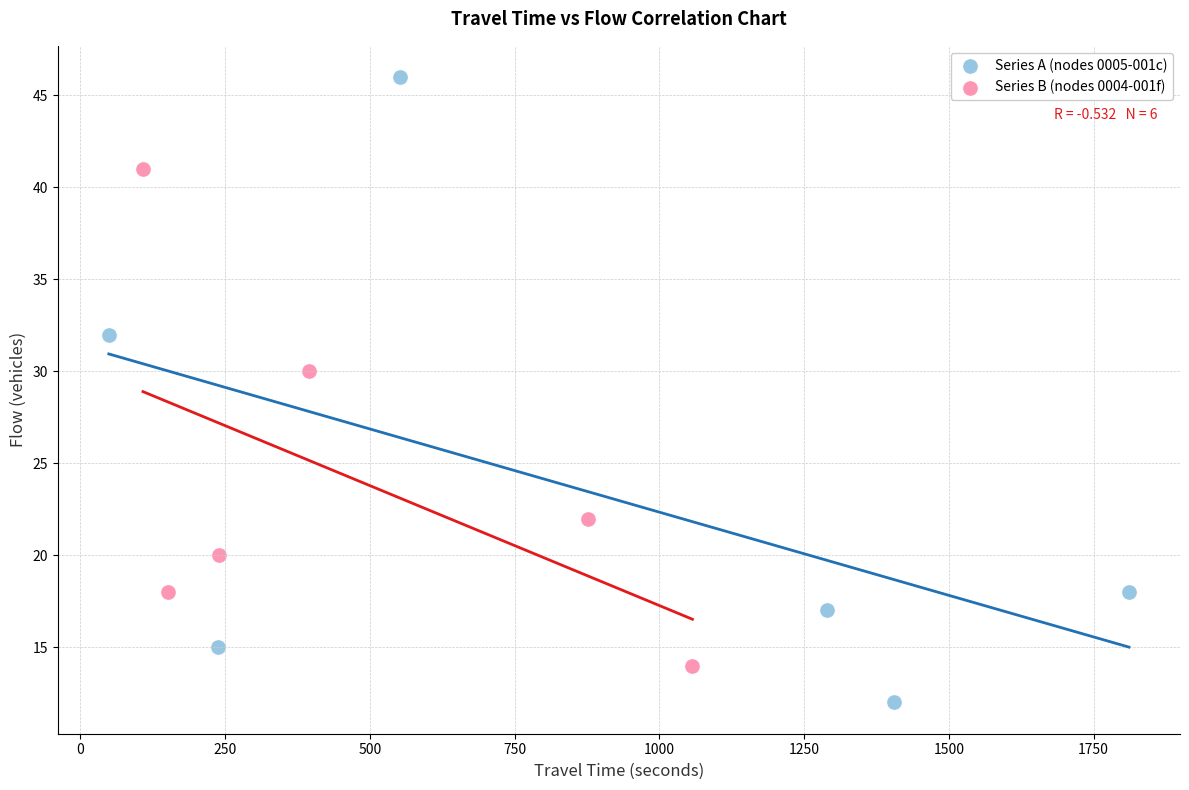

Which series contains the highest Y value?

Series A (nodes 0005-001c)